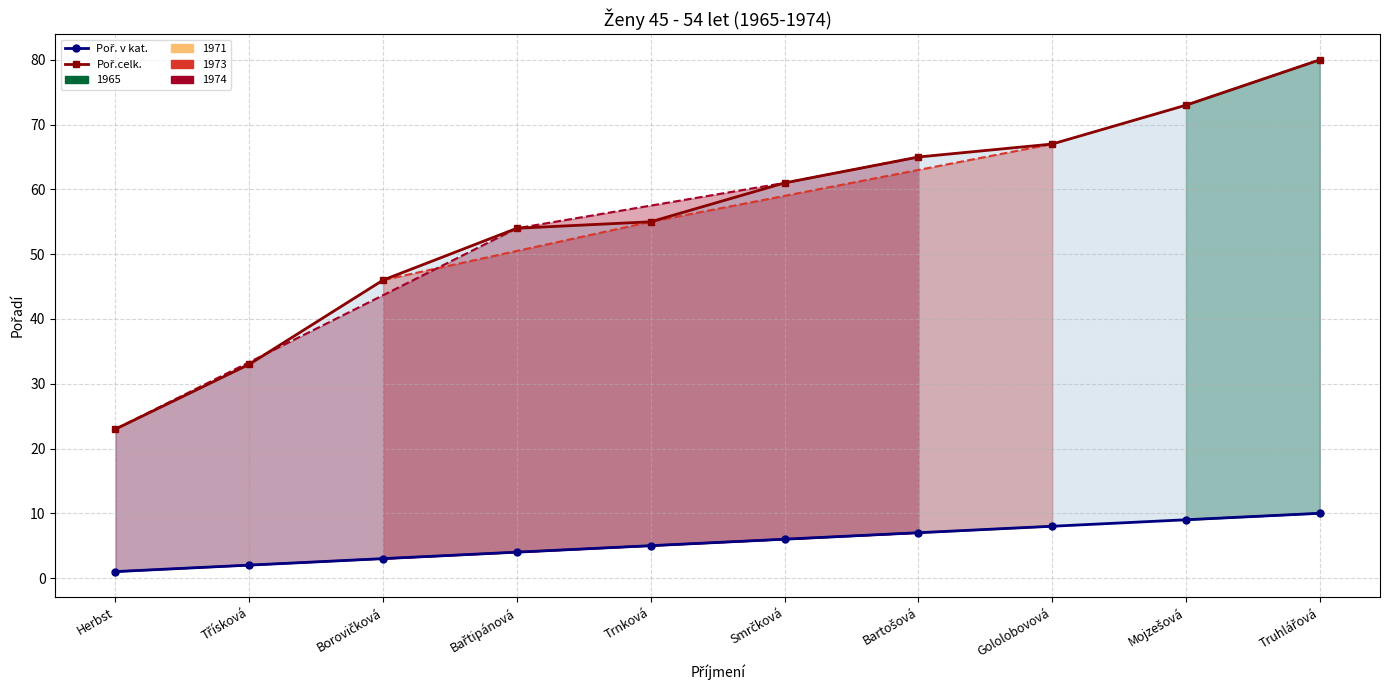

Rank the series by their maximum value, from lowest to highest.

Poř. v kat., Poř.celk.